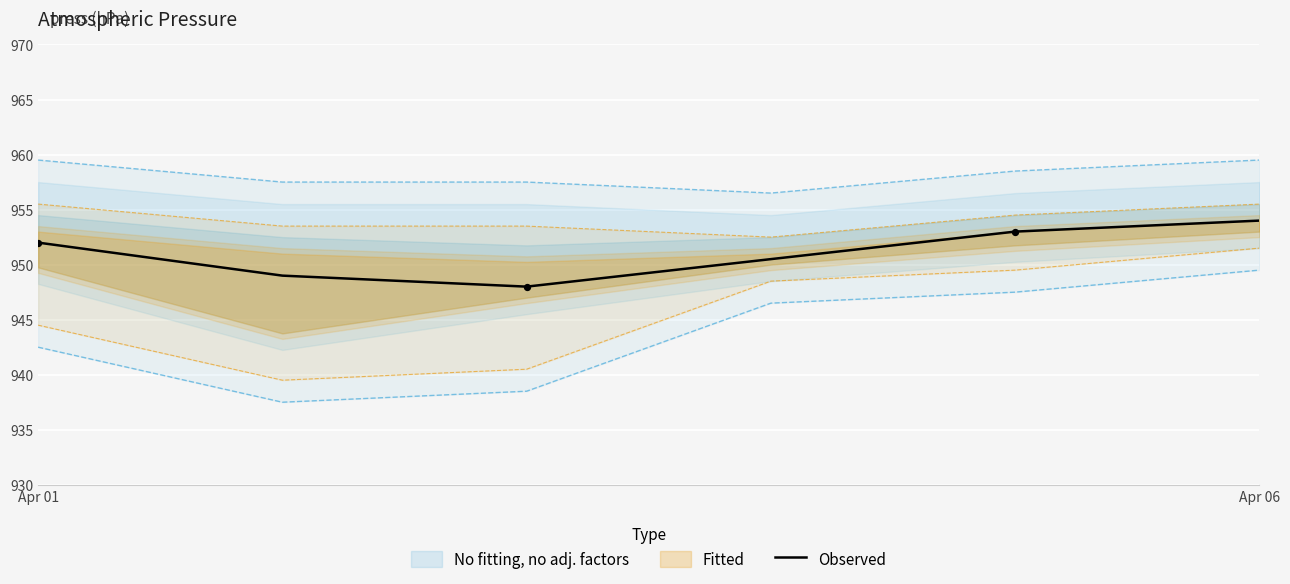

Is it true that Observed equals 952.0 at Apr 01?

True